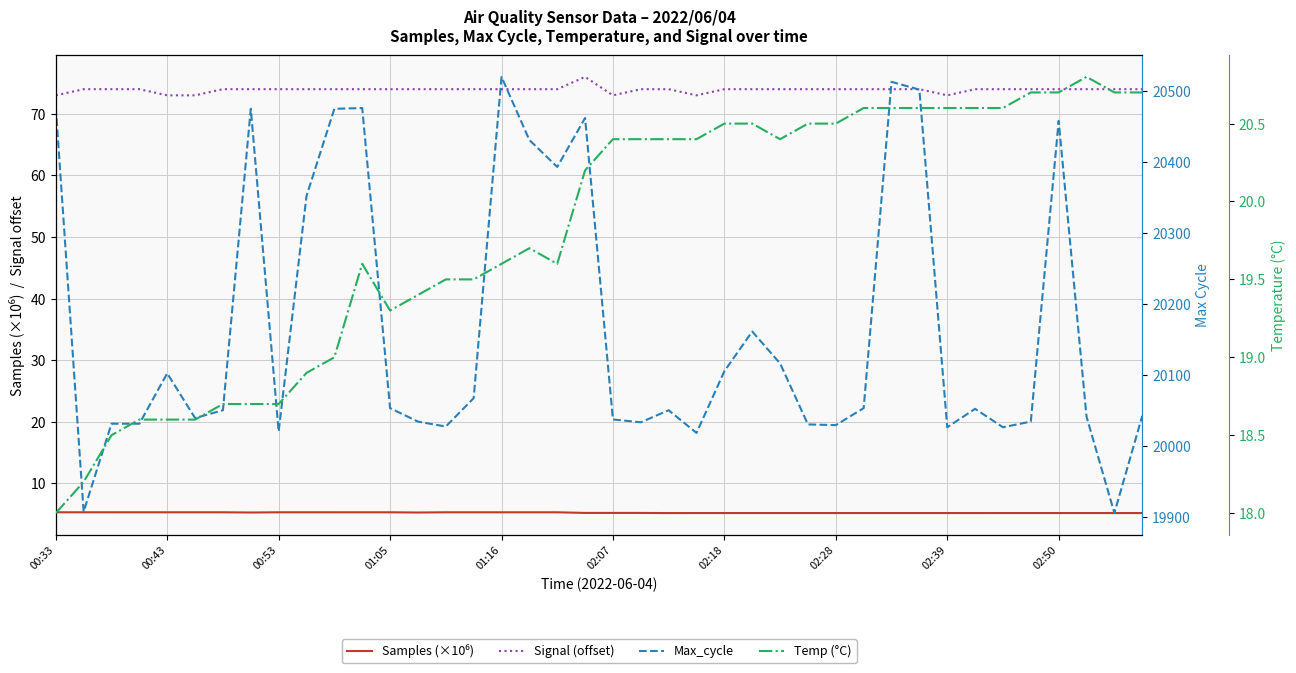

What position from the right is 02:18?

16